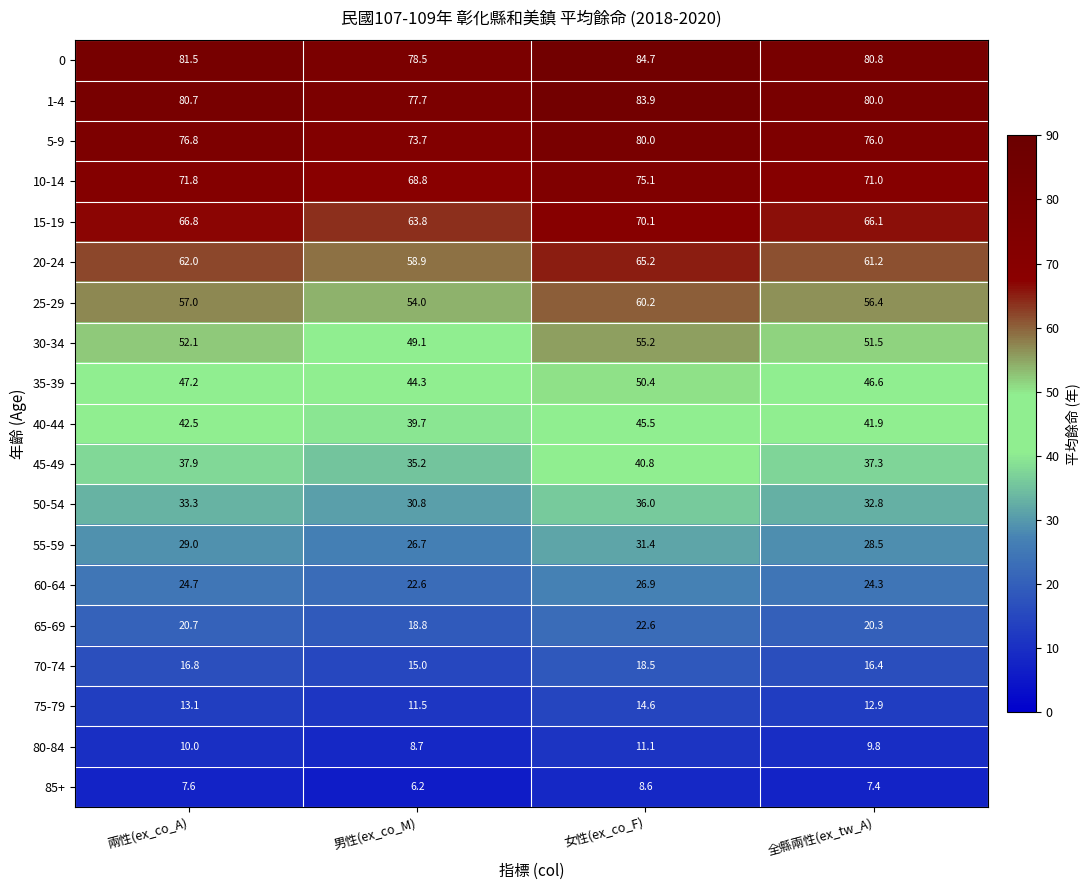

Which label corresponds to the smallest value in the chart?

男性(ex_co_M)